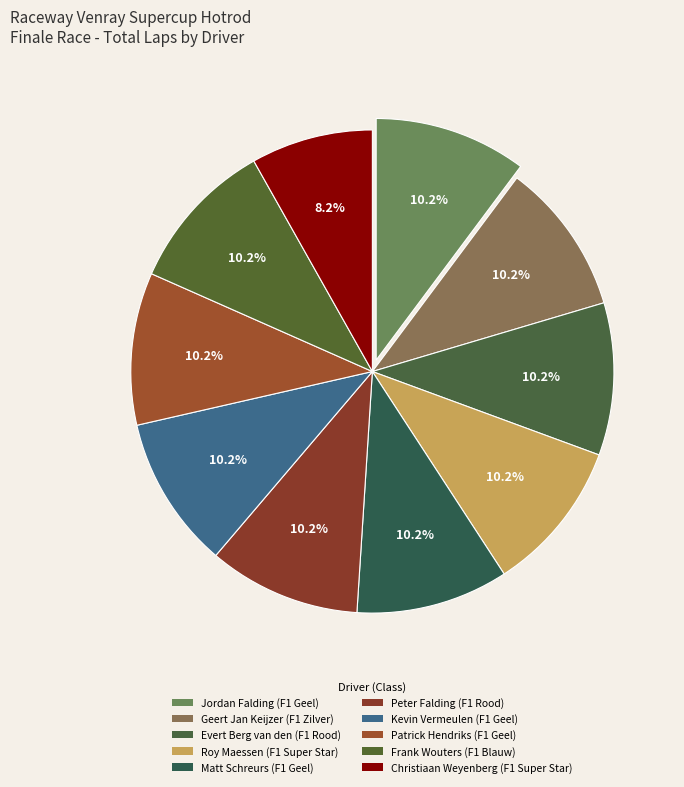

How many slices are in this pie chart?

10